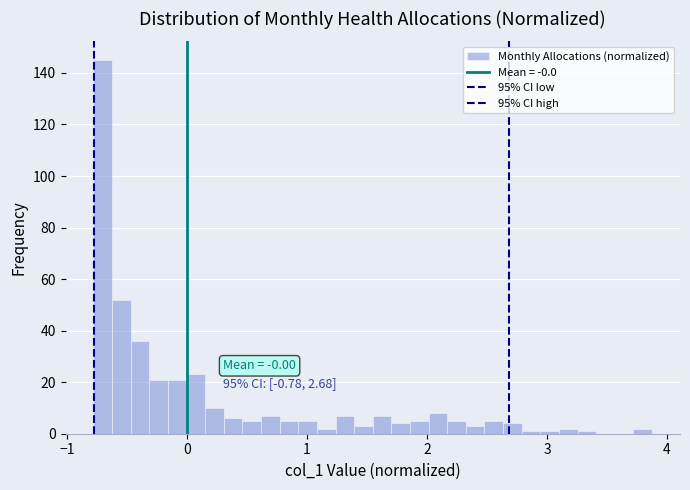

Read against the x-axis, roughly where is the centre of the tallest bar?

-0.7